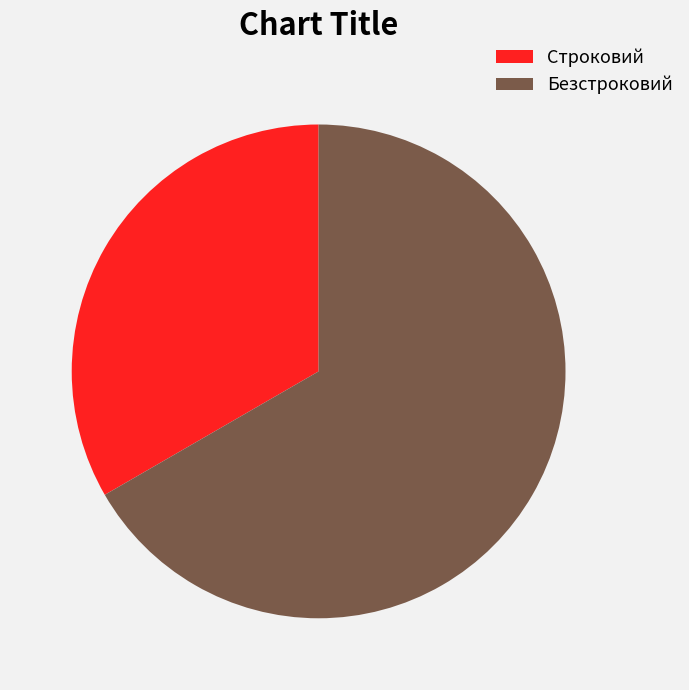

Is there a majority slice in this chart?

Yes